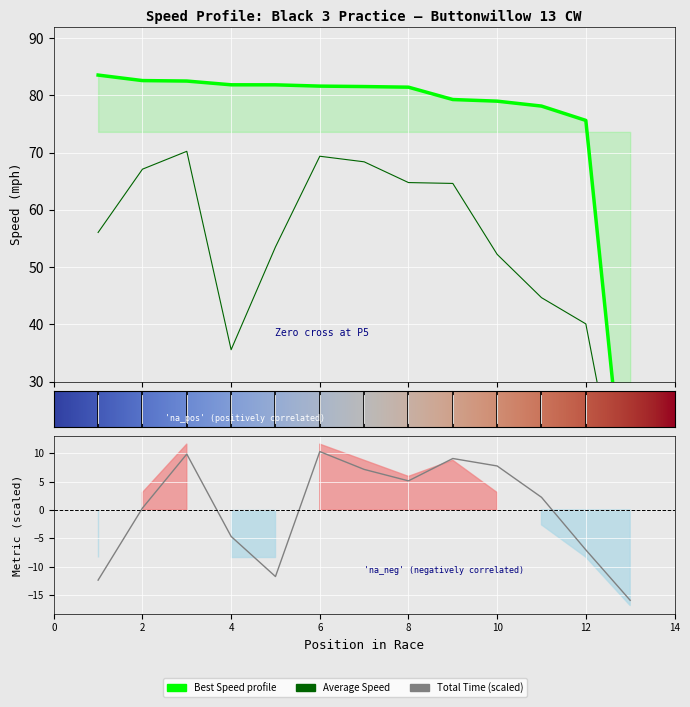

True or false: Average Speed and Best Lap time cross at least once.

False